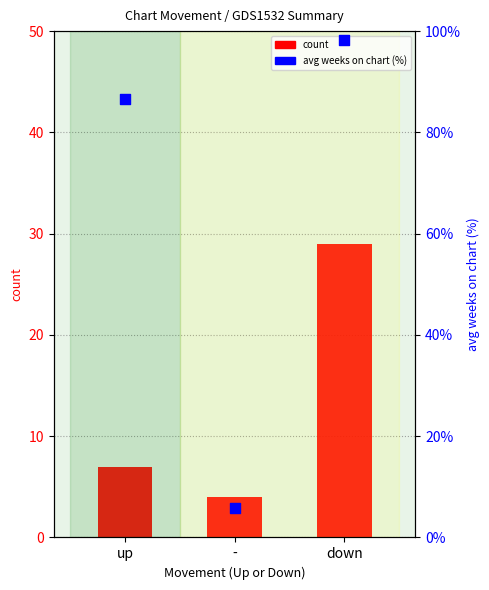

What are all the series names shown in the legend?

count, avg weeks on chart (%)